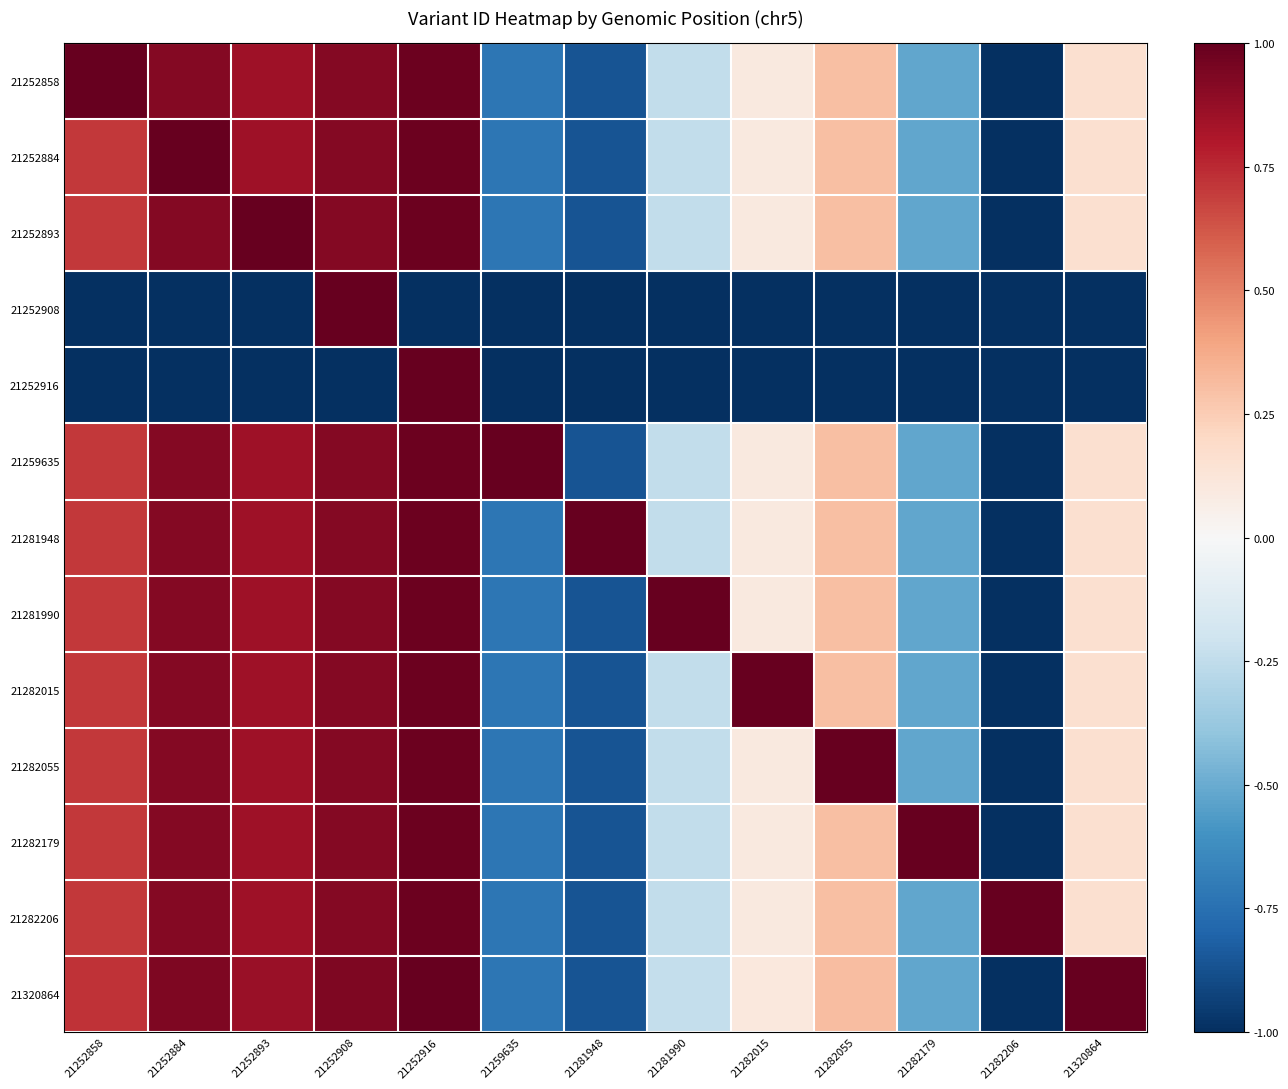

At how many categories does at least one series exceed 0?

13